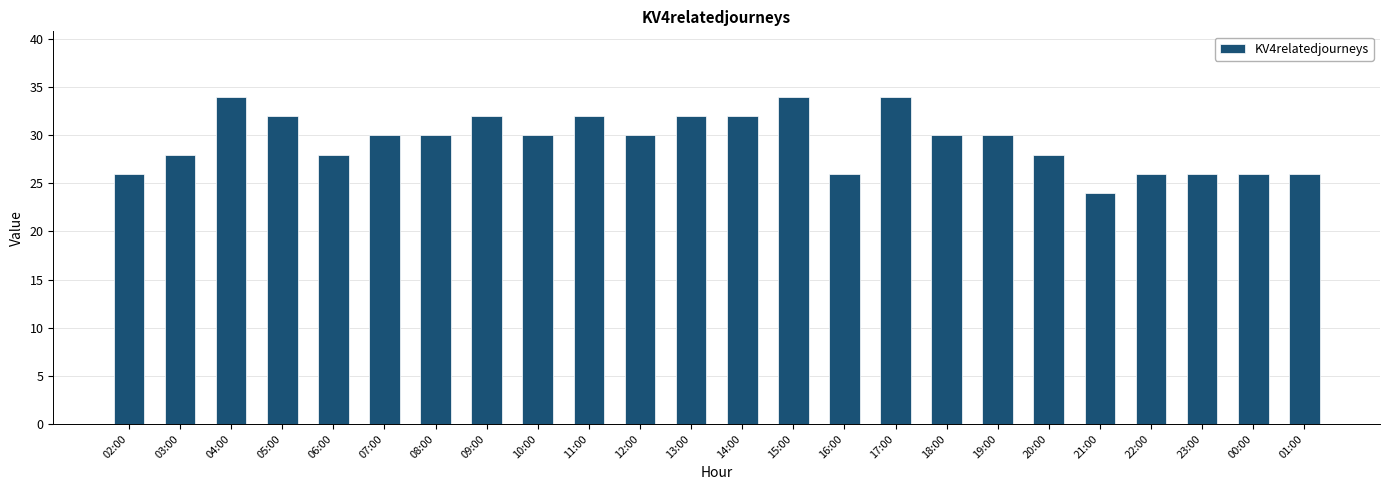

Count the number of data series in this chart.

1